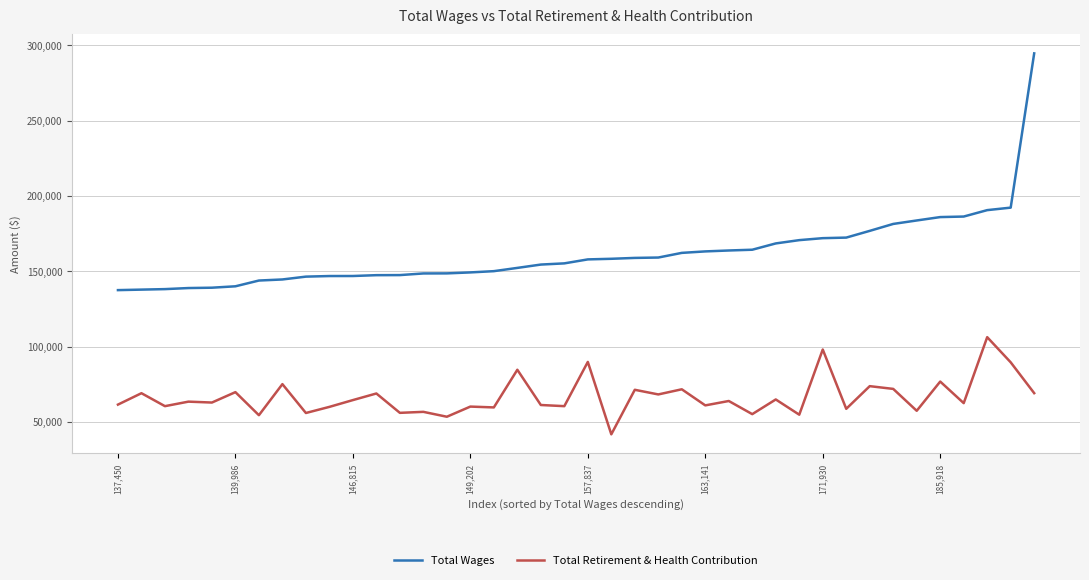

Count the number of categories in the chart.

40